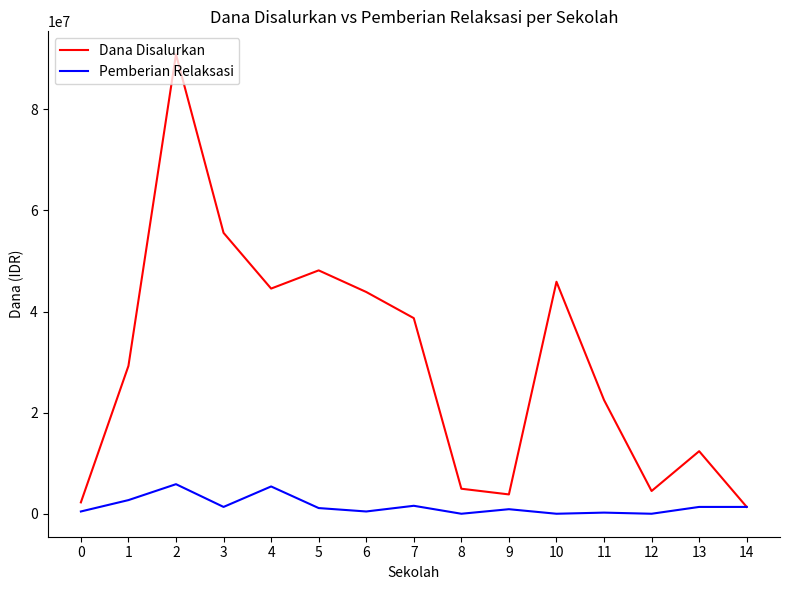

What is the difference between the second highest and minimum values in the Pemberian Relaksasi series?

5400000